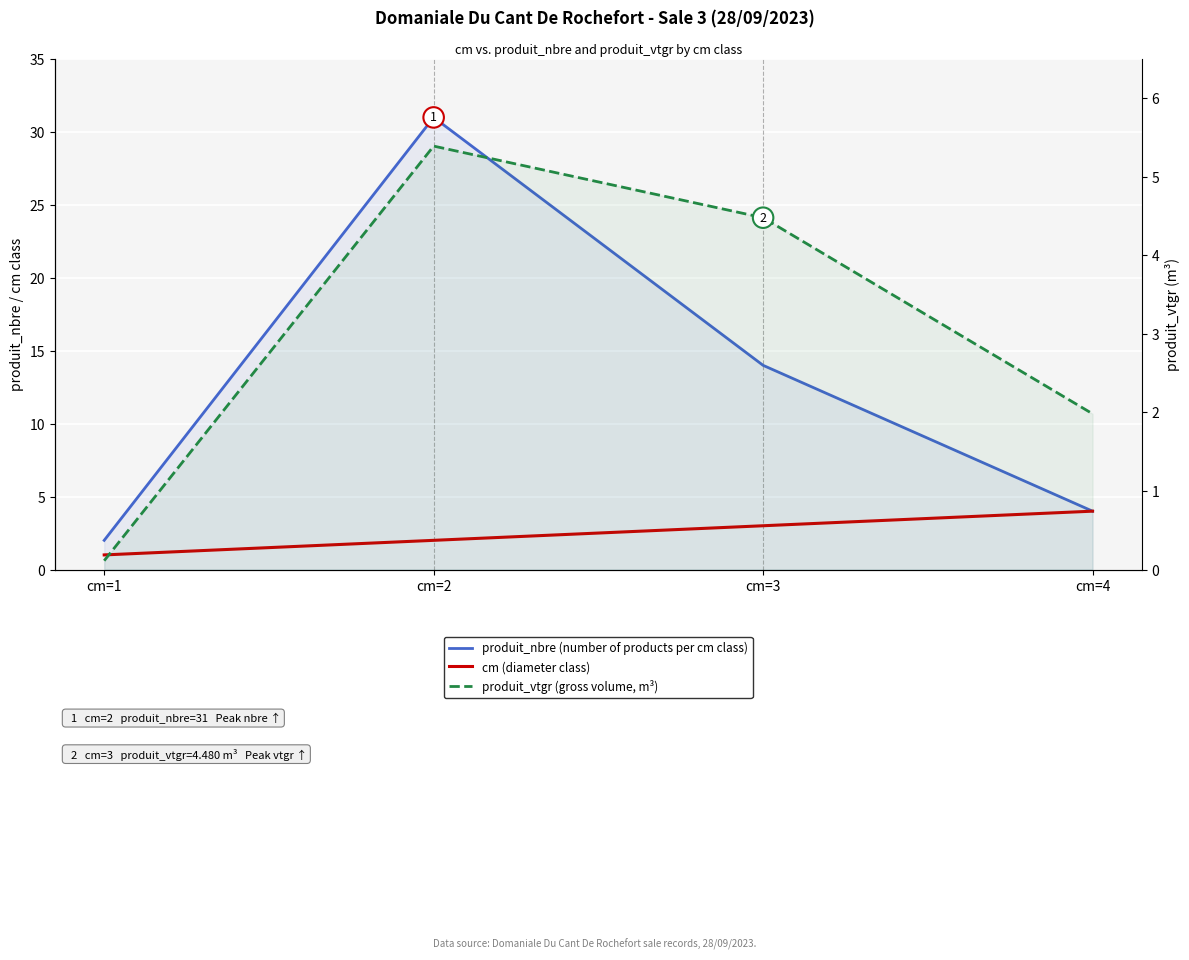

Reading left to right, list all the values displayed in this chart.

produit_nbre (number of products per cm class): 2.0	31.0	14.0	4.0
cm (diameter class): 1.0	2.0	3.0	4.0
produit_vtgr (gross volume, m³): 0.1	5.4	4.5	2.0